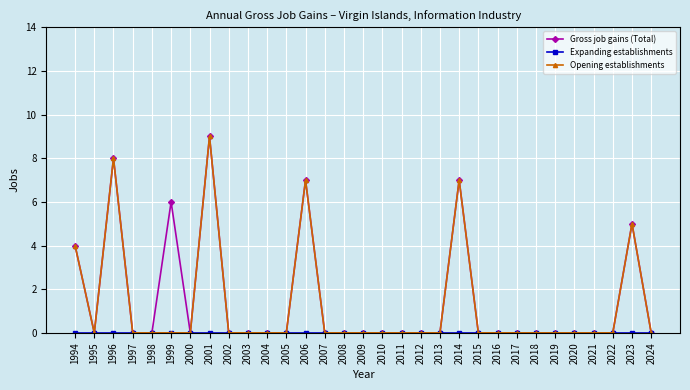

How many lines are shown in the chart?

3